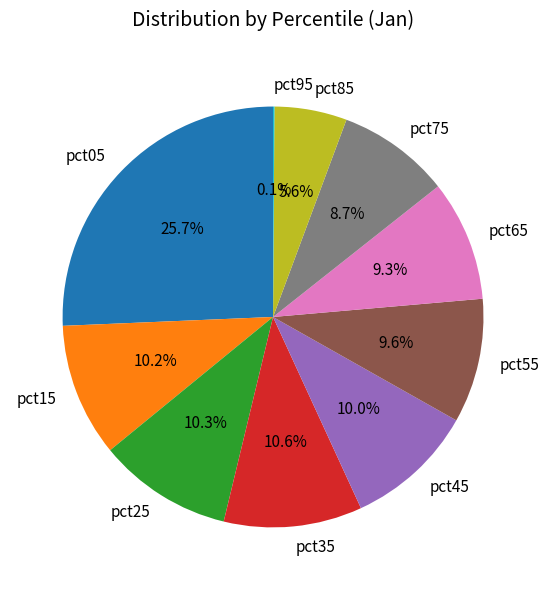

What is the largest slice in the pie chart?

pct05